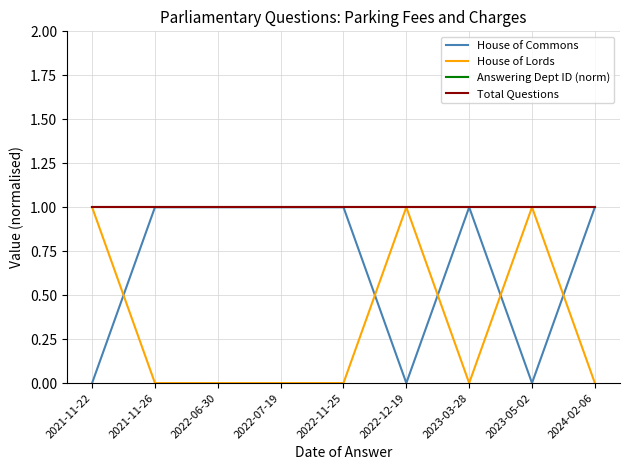

True or false: Total Questions has more than 1 points higher than both neighbors.

False